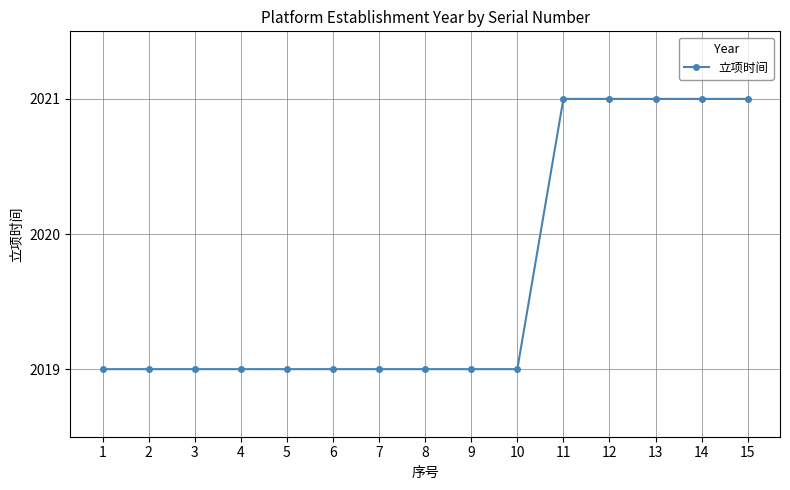

Reading left to right, transcribe all the data shown in this chart.

2019	2019	2019	2019	2019	2019	2019	2019	2019	2019	2021	2021	2021	2021	2021